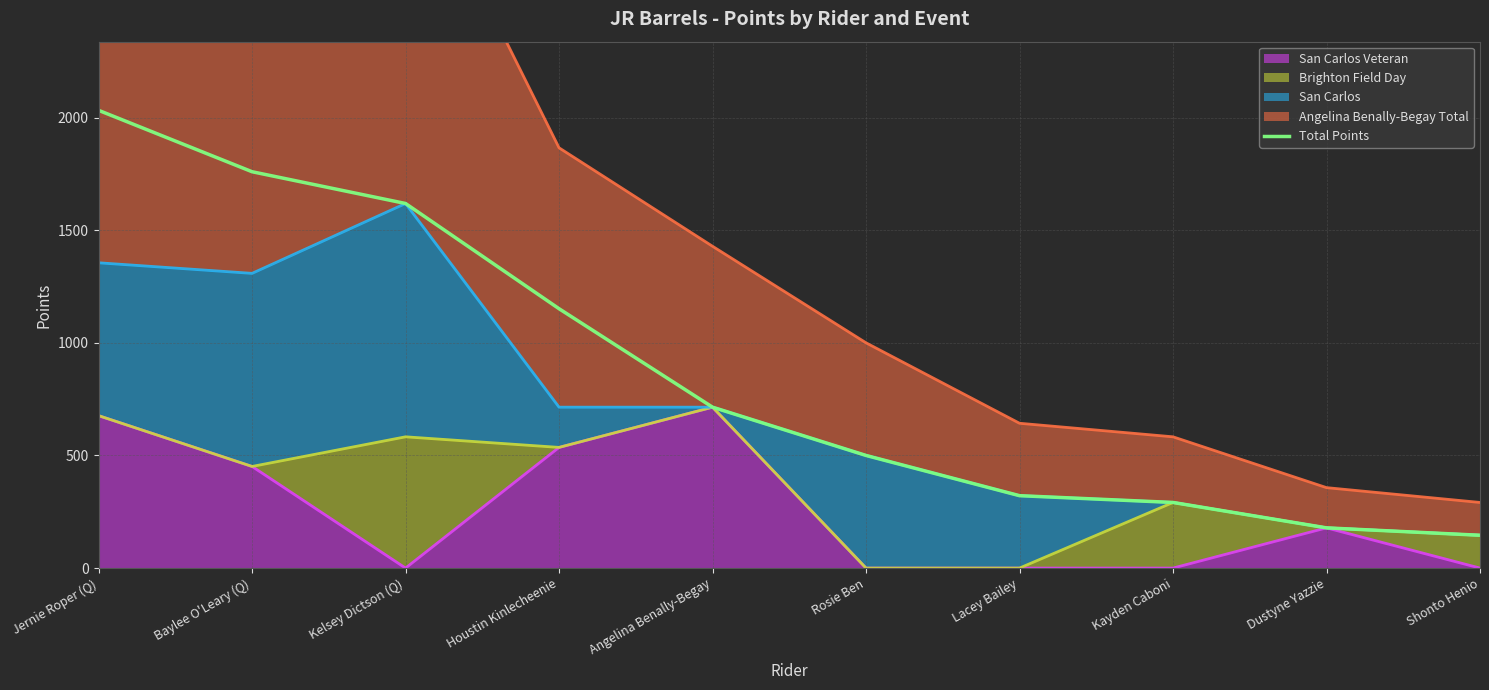

What is the label of the 3rd point from the right?

Kayden Caboni